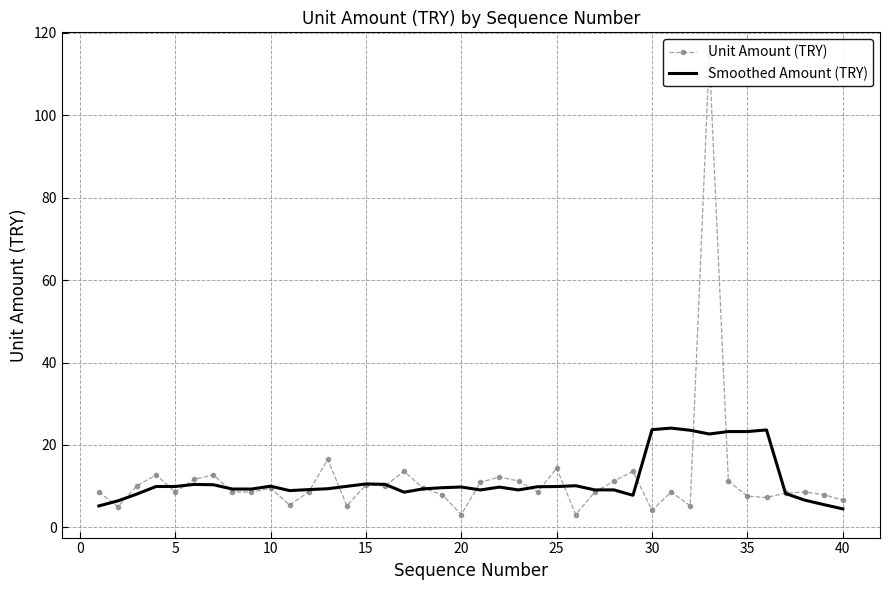

Which series has the largest range (max minus min)?

Unit Amount (TRY)